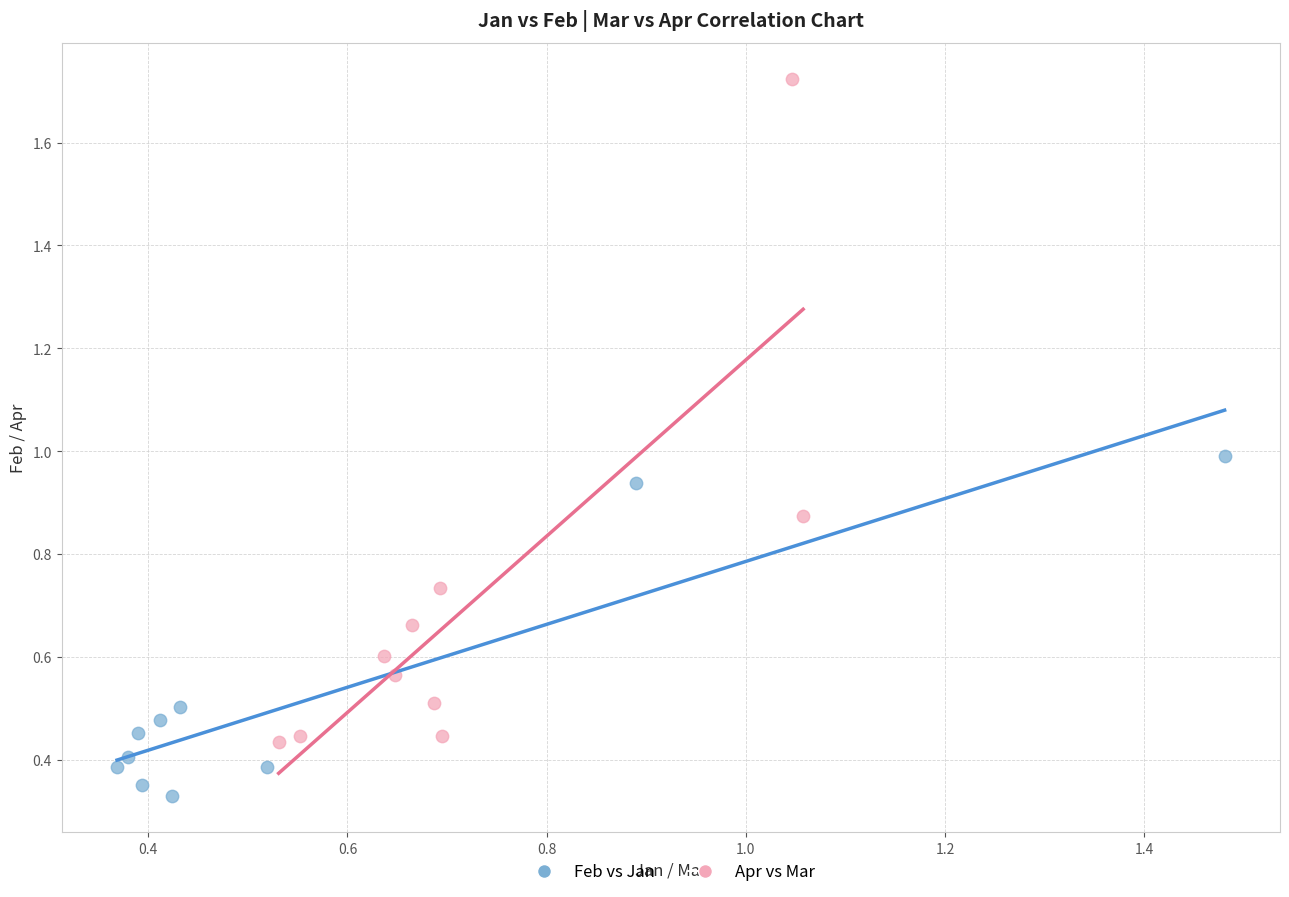

Which series contains the lowest Y value?

Feb vs Jan